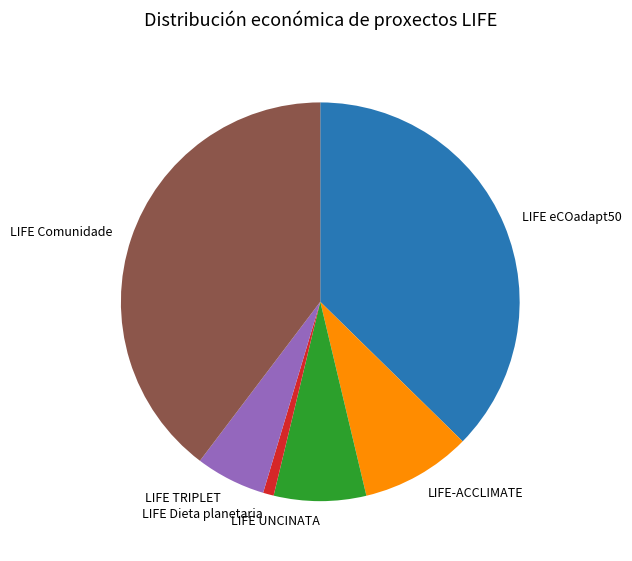

Which slice is the smallest?

LIFE Dieta planetaria